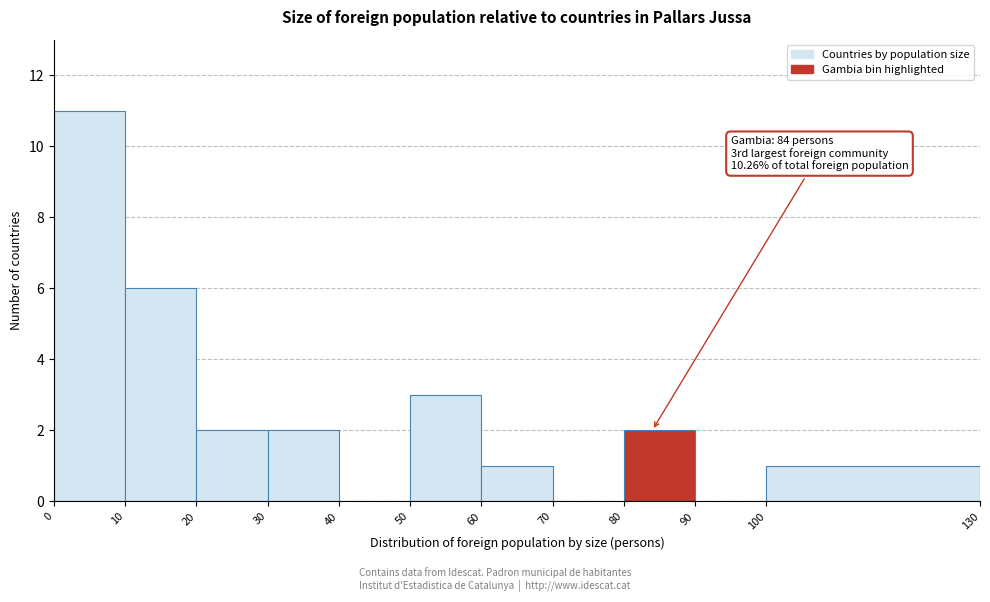

Over which range of the x-axis is the bar tallest?

0 to 10